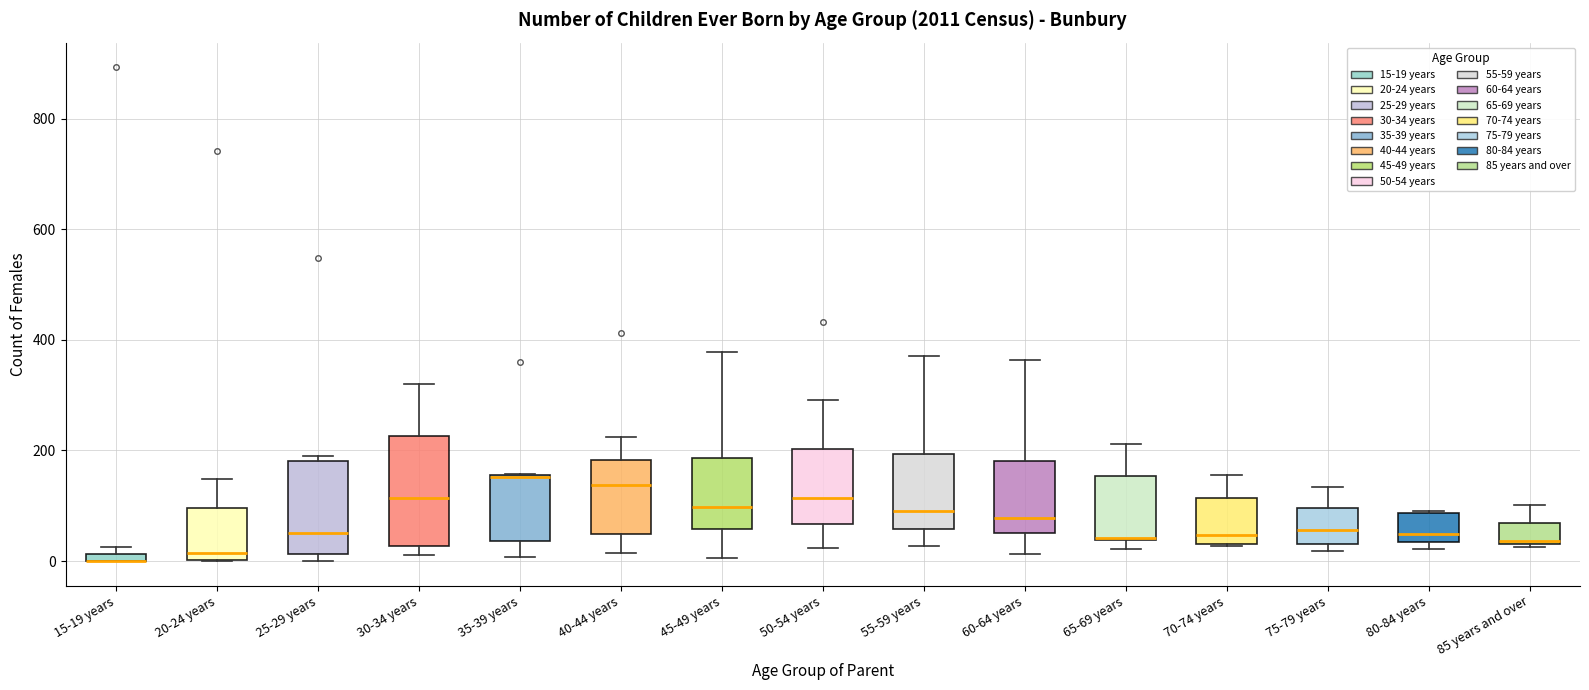

Where is the upper edge of the box for 55-59 years on the y-axis? The values are not printed on the chart, so give them approximately, as read against the axis.

200